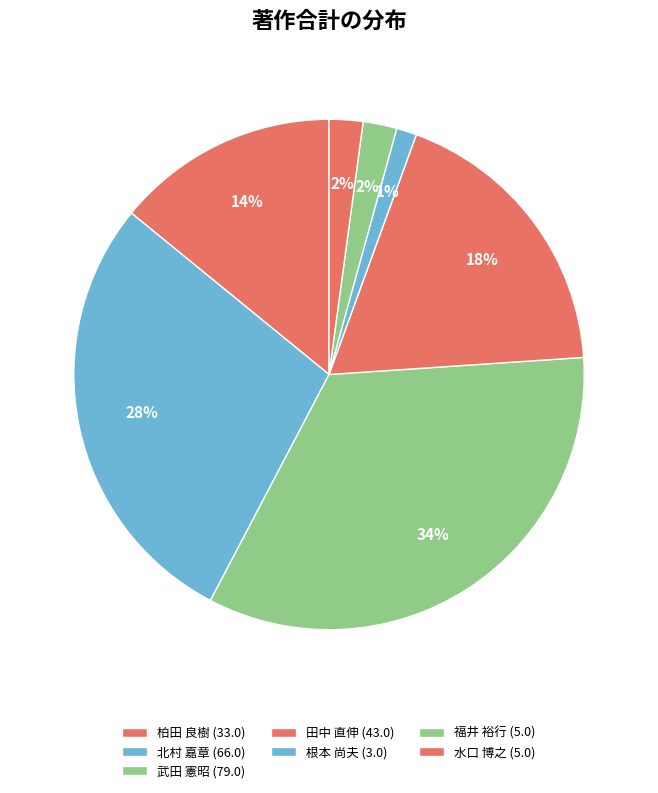

Which slice is the smallest?

根本 尚夫